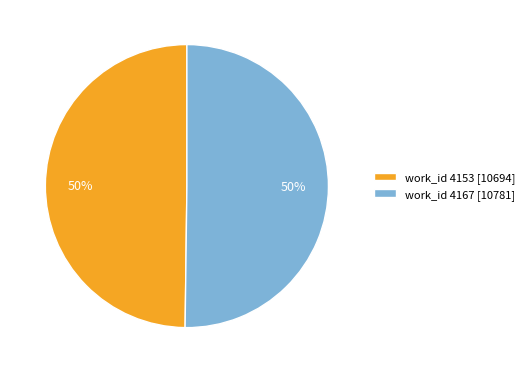

Count the number of slices in the pie.

2